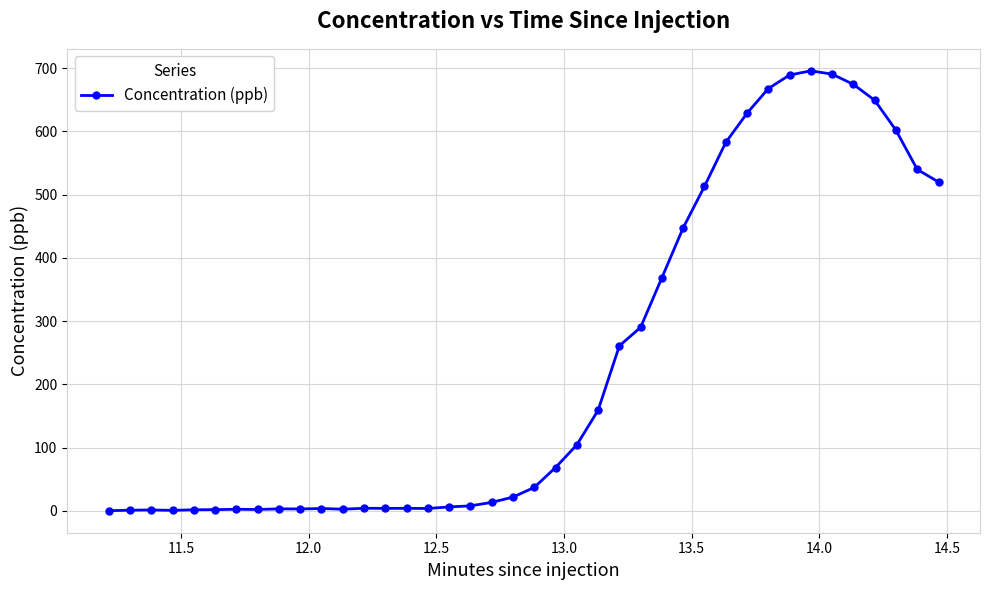

What is the greatest value displayed?

695.6